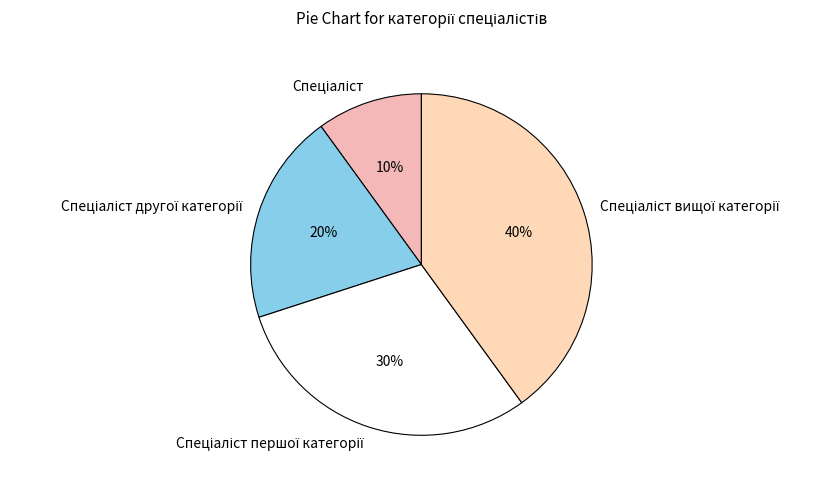

To the nearest percent, what is the average slice percentage?

25%